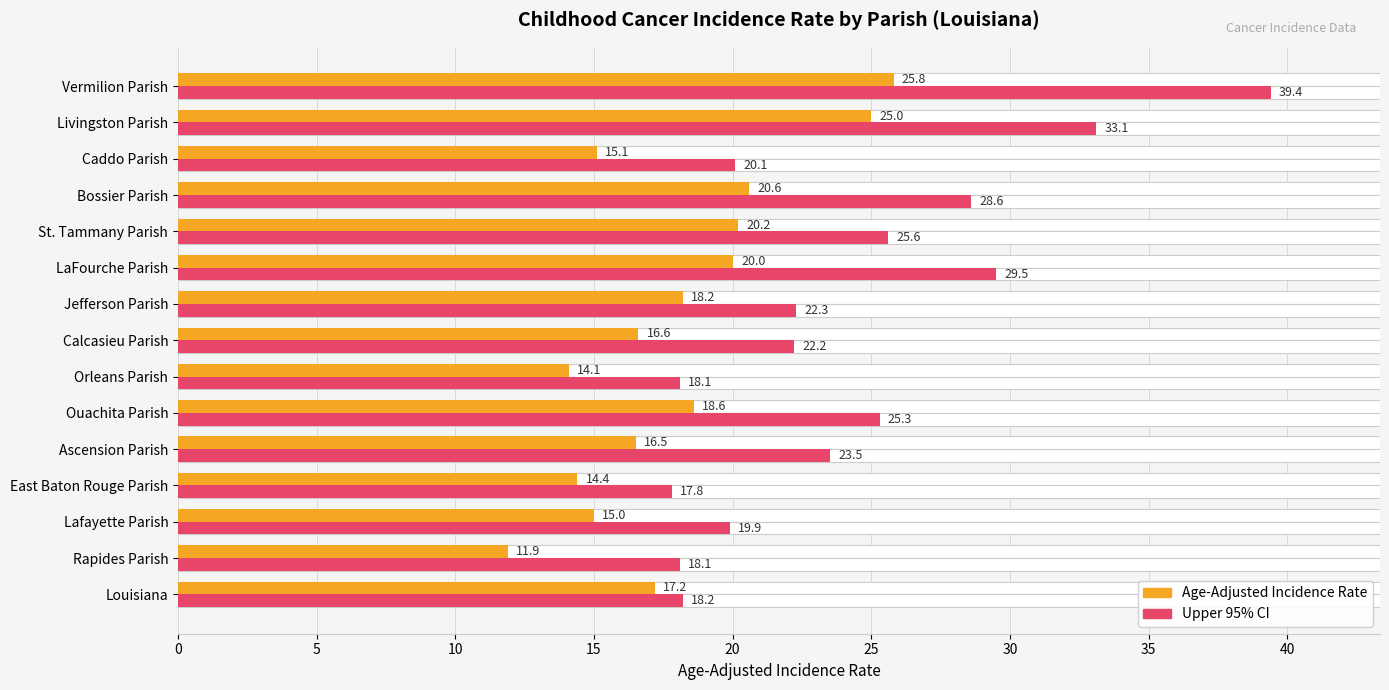

Does the chart contain any negative values?

No